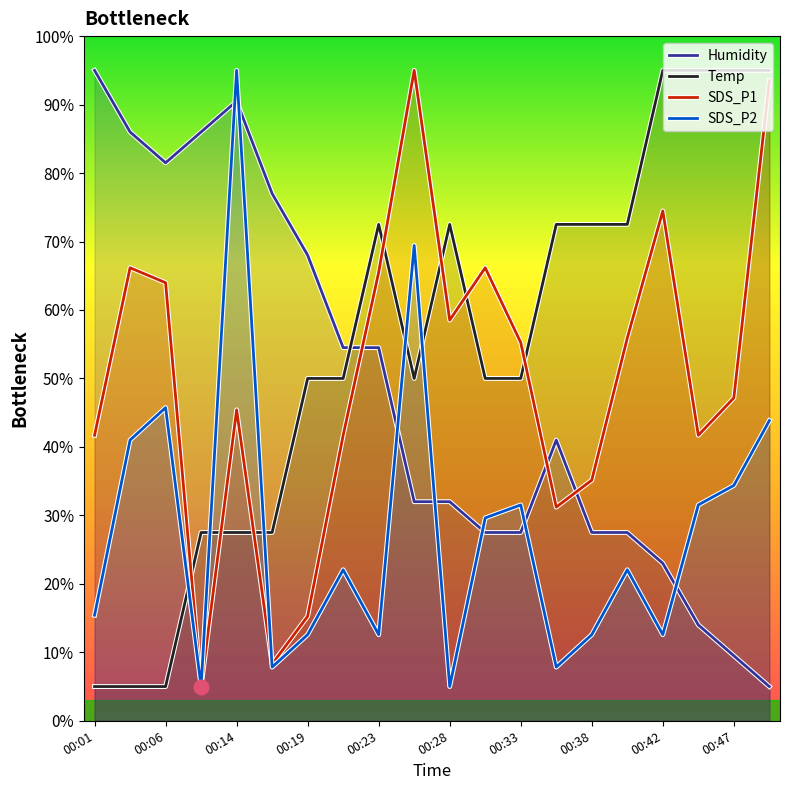

What is the total value across all series at 00:33?

164.3